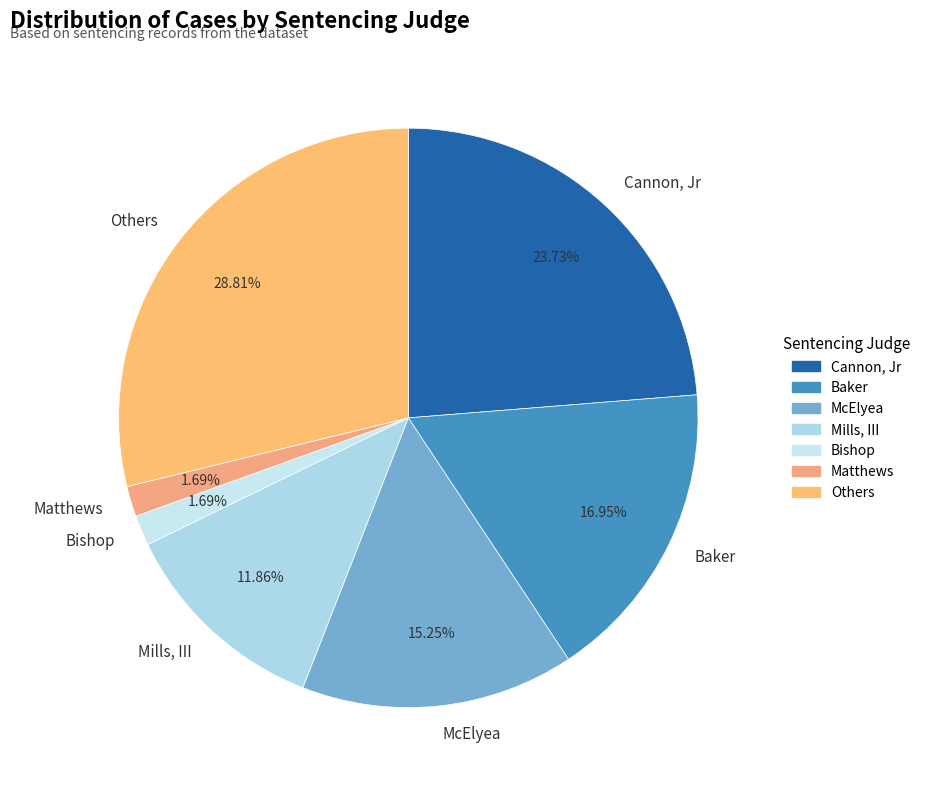

To the nearest percent, what percentage of the pie is Baker?

17%